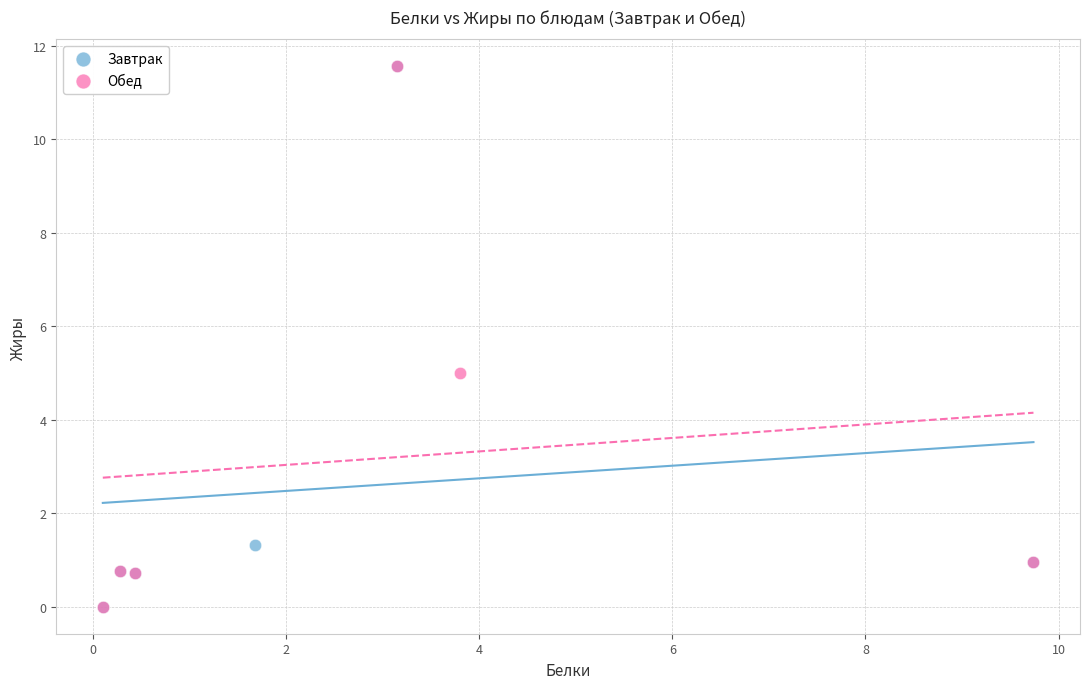

What are all the series names shown in the legend?

Завтрак, Обед